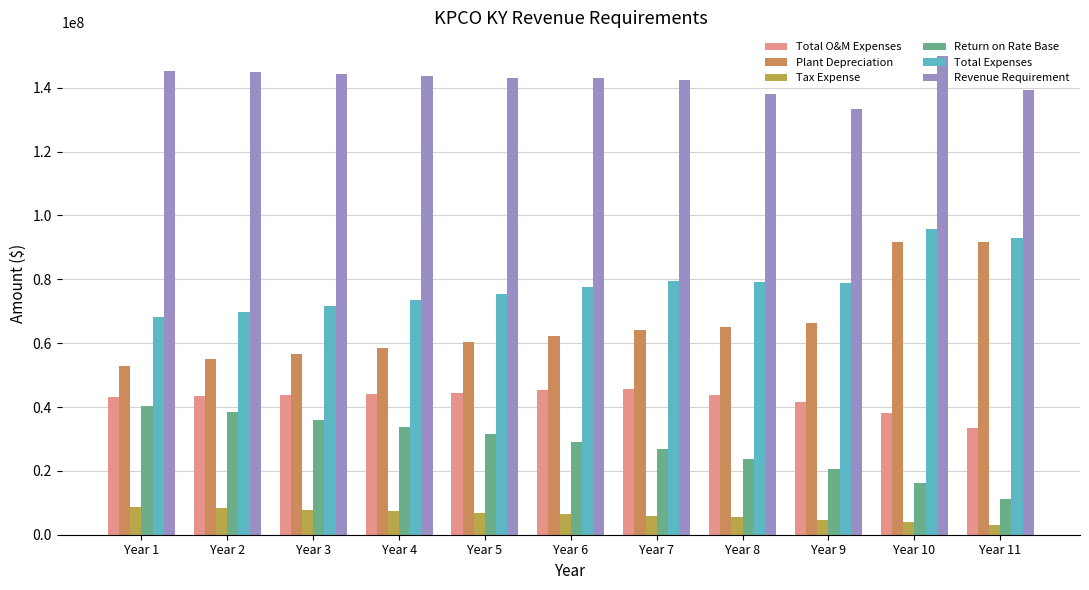

What is the lowest value of the Return on Rate Base series?

11187735.5